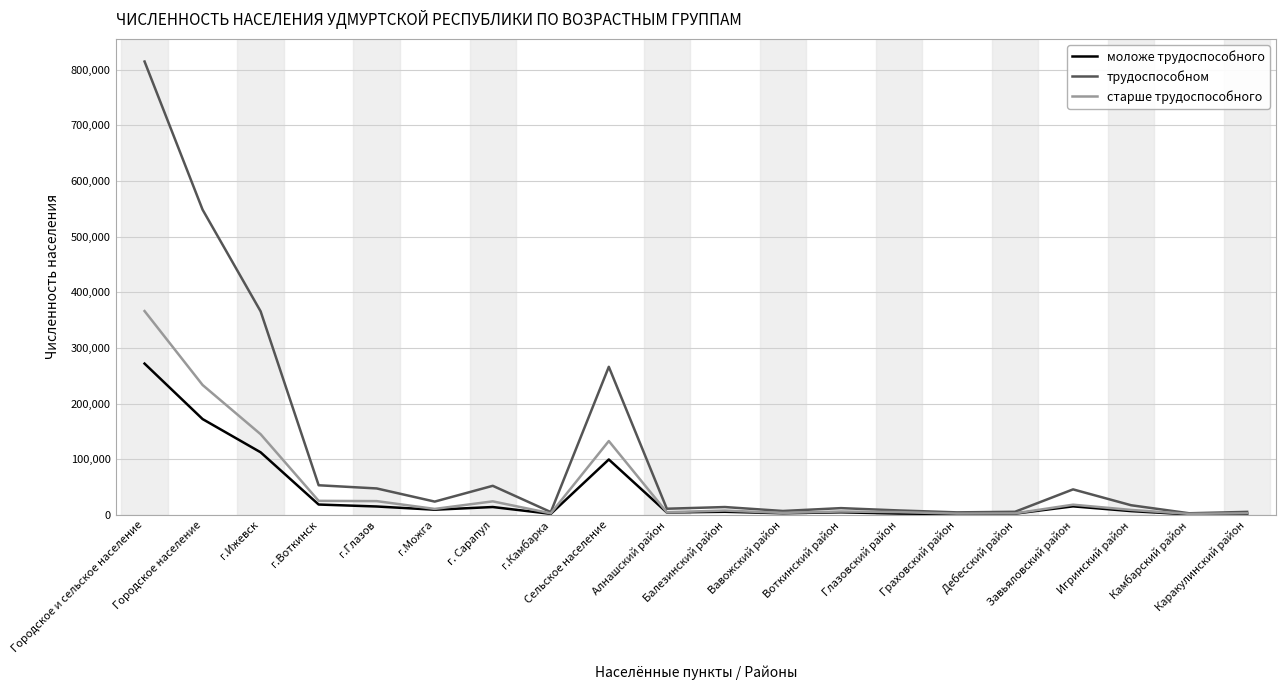

What position from the right is г. Сарапул?

14